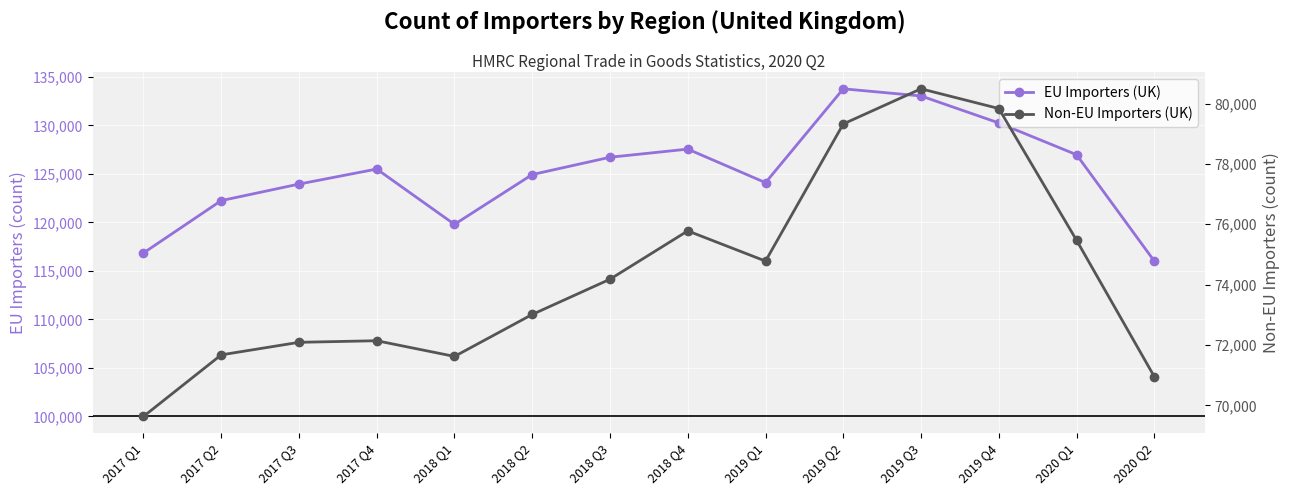

What is the difference between the highest and lowest values at 2019 Q1?

49314